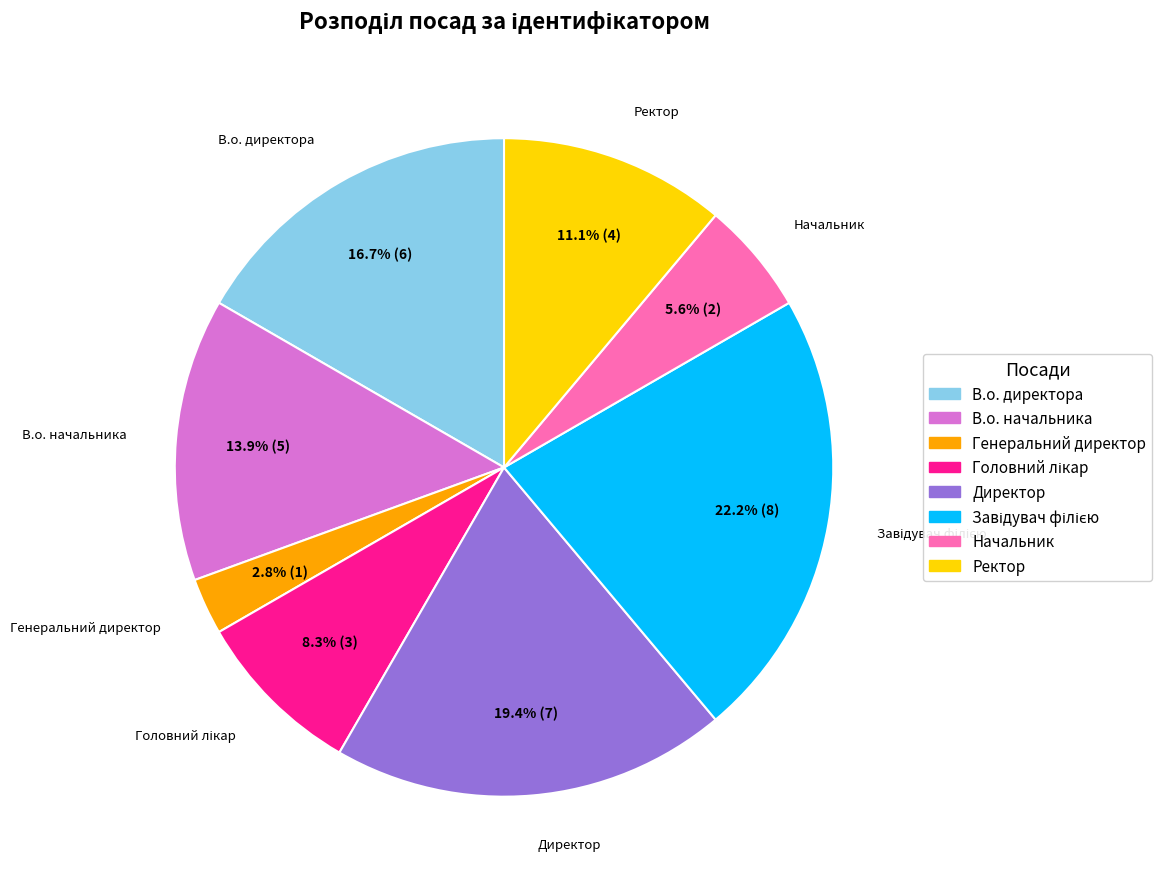

Which slice is the smallest?

Генеральний директор